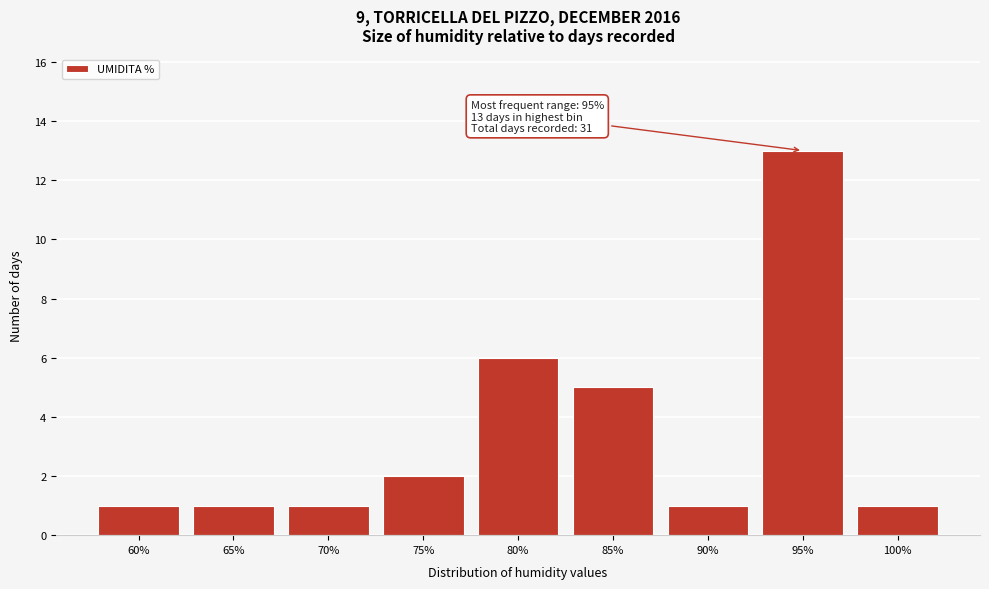

Reading left to right, what are all the values shown in this chart?

60%=1	65%=1	70%=1	75%=2	80%=6	85%=5	90%=1	95%=13	100%=1